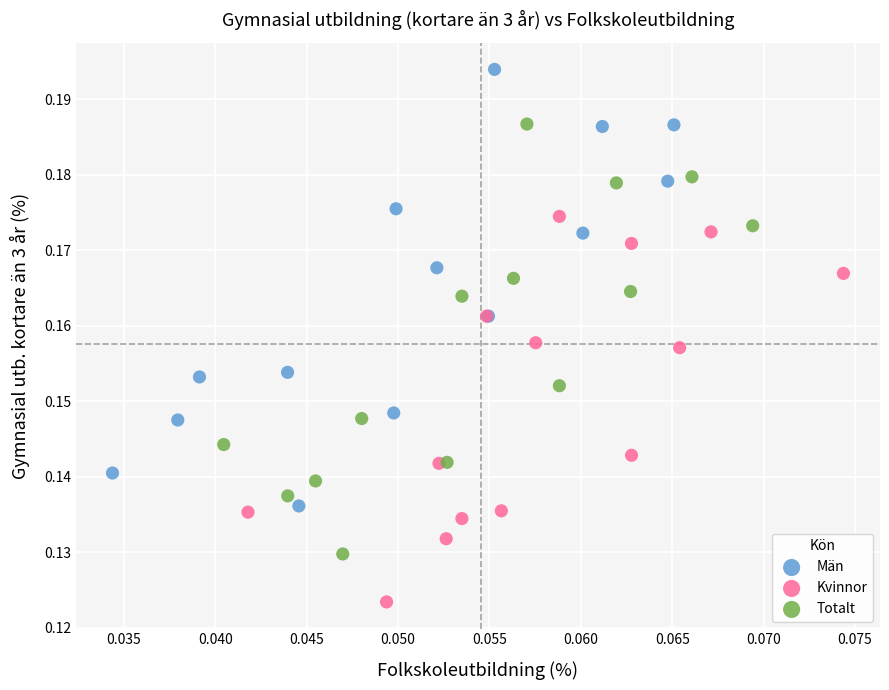

Which series contains the highest Y value?

Män